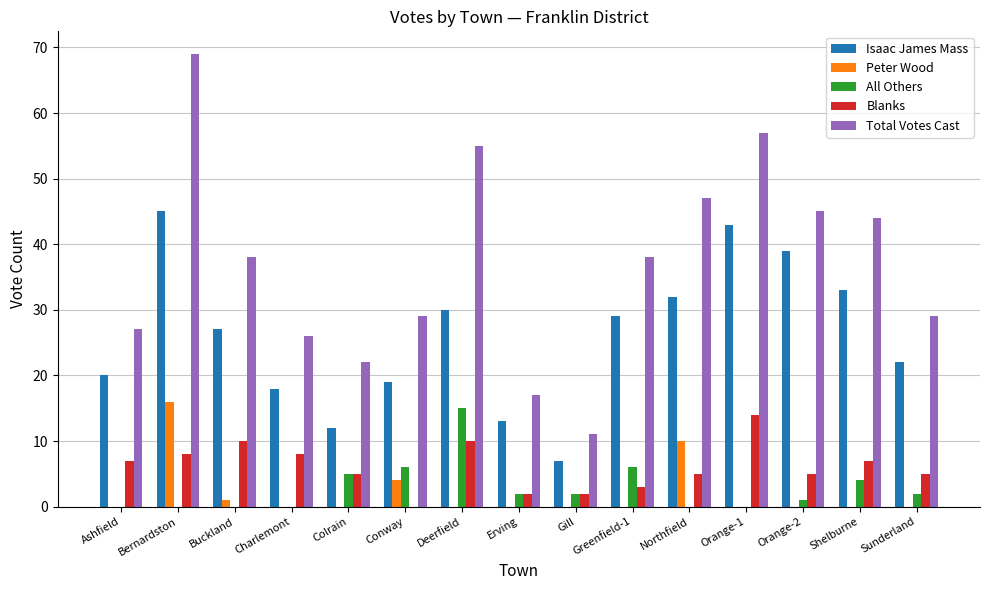

Between Erving and Orange-2, which series saw the biggest shift?

Total Votes Cast